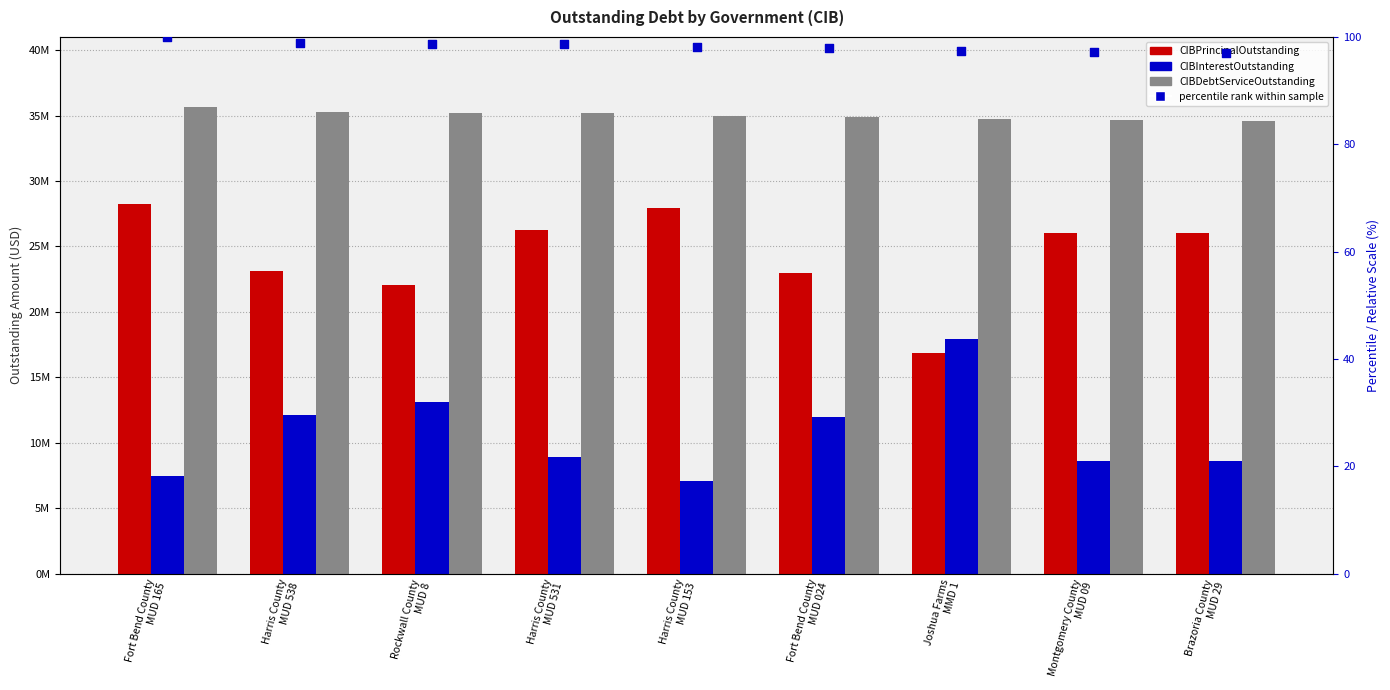

Is the value of CIBPrincipalOutstanding at Joshua Farms
MMD 1 greater than the value of CIBDebtServiceOutstanding at Fort Bend County
MUD 024?

No